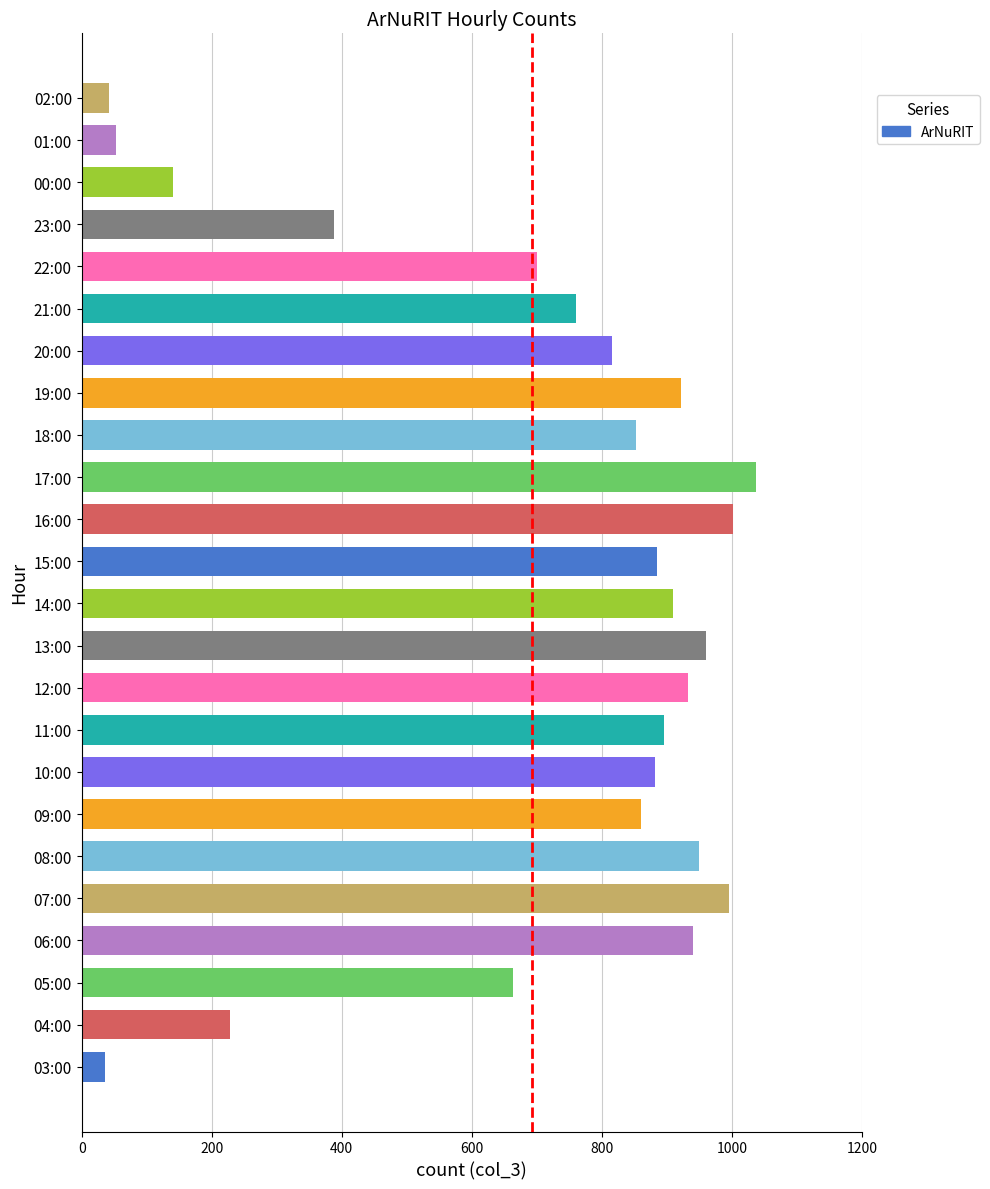

True or false: the data shows 53 at 01:00.

True